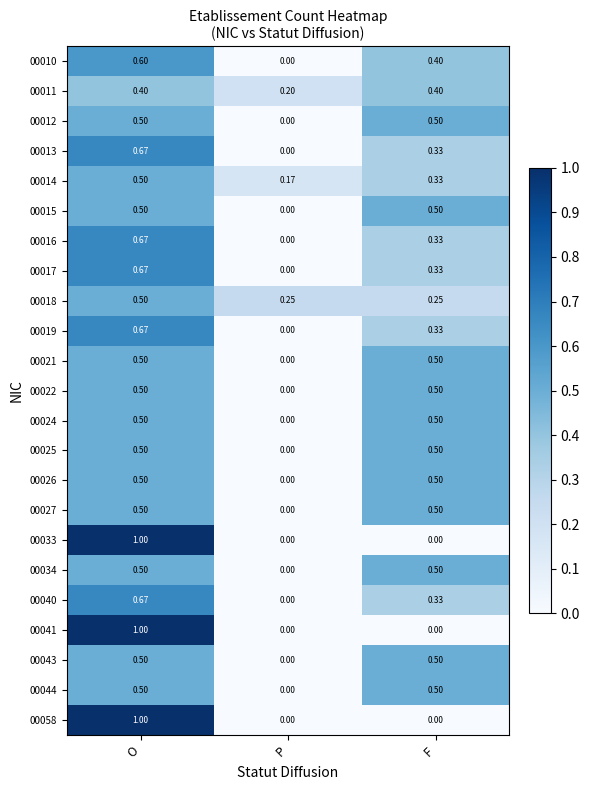

Where is 00034 nearest to the value 0?

P